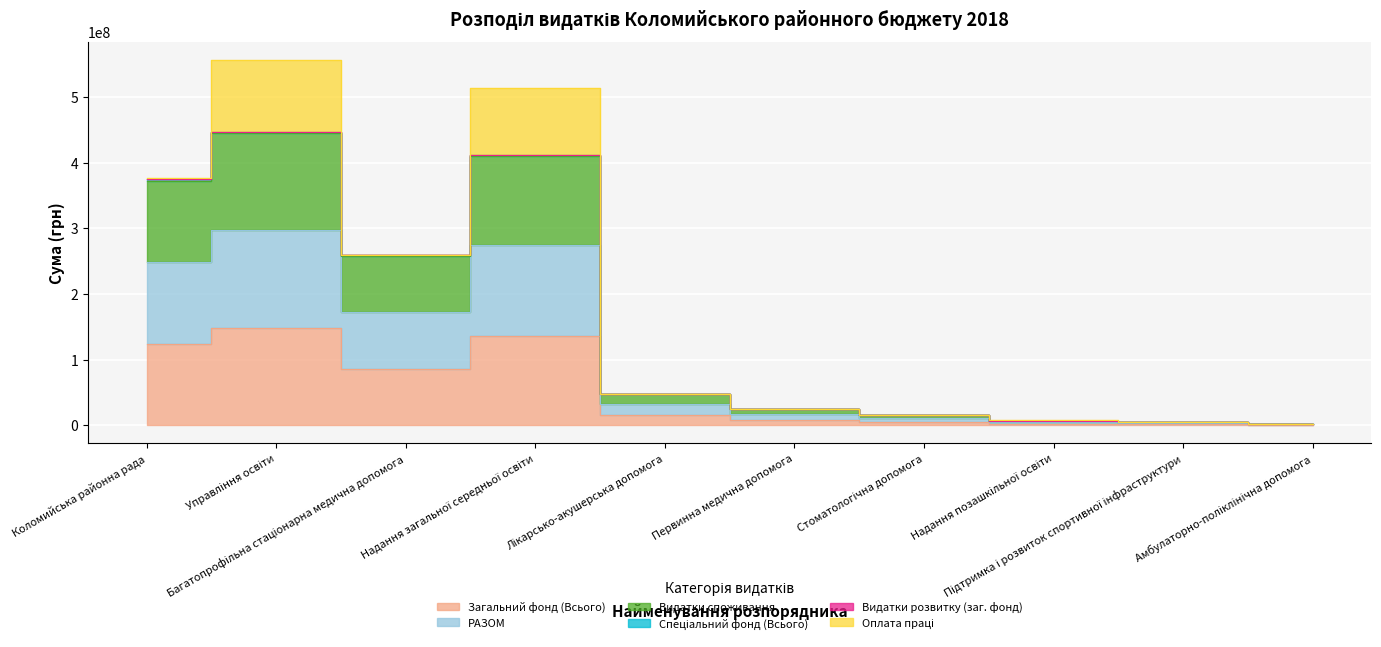

At which label does Загальний фонд (Всього) first exceed 16016900?

Коломийська районна рада